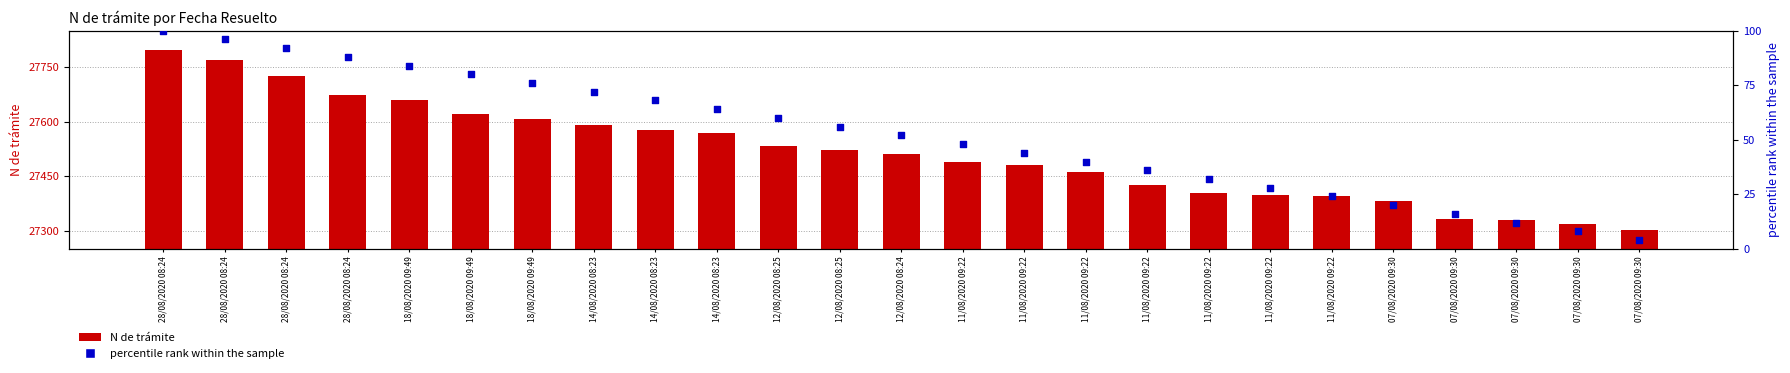

What is the total value across all series at 11/08/2020 09:22?

27538